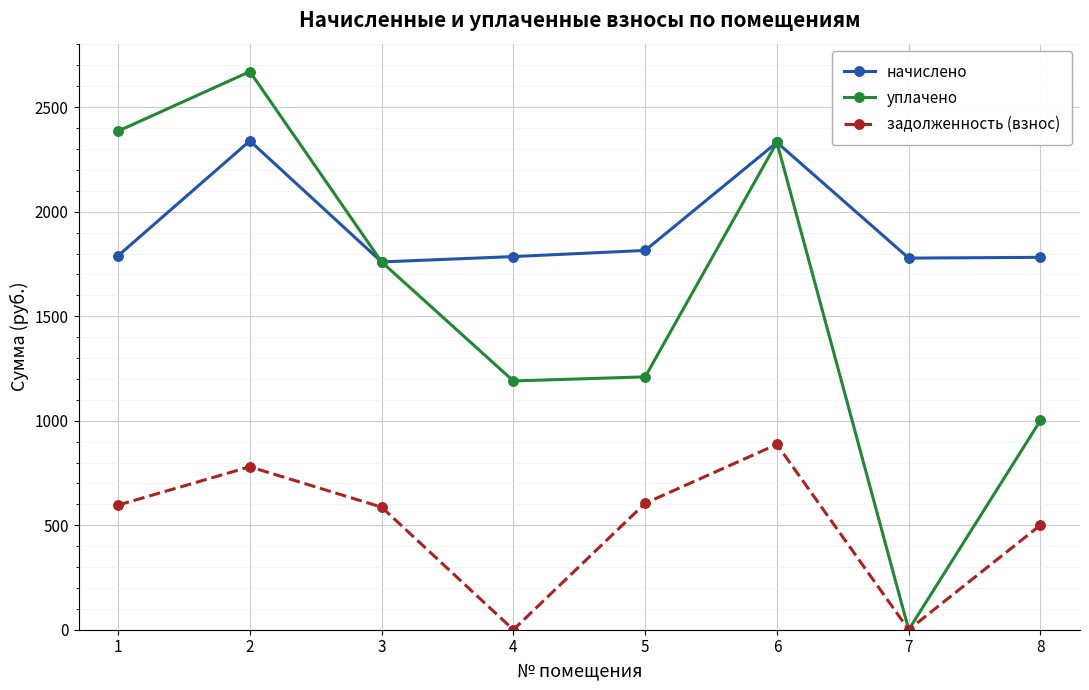

Rank the series at 8 from highest to lowest value.

начислено, уплачено, задолженность (взнос)